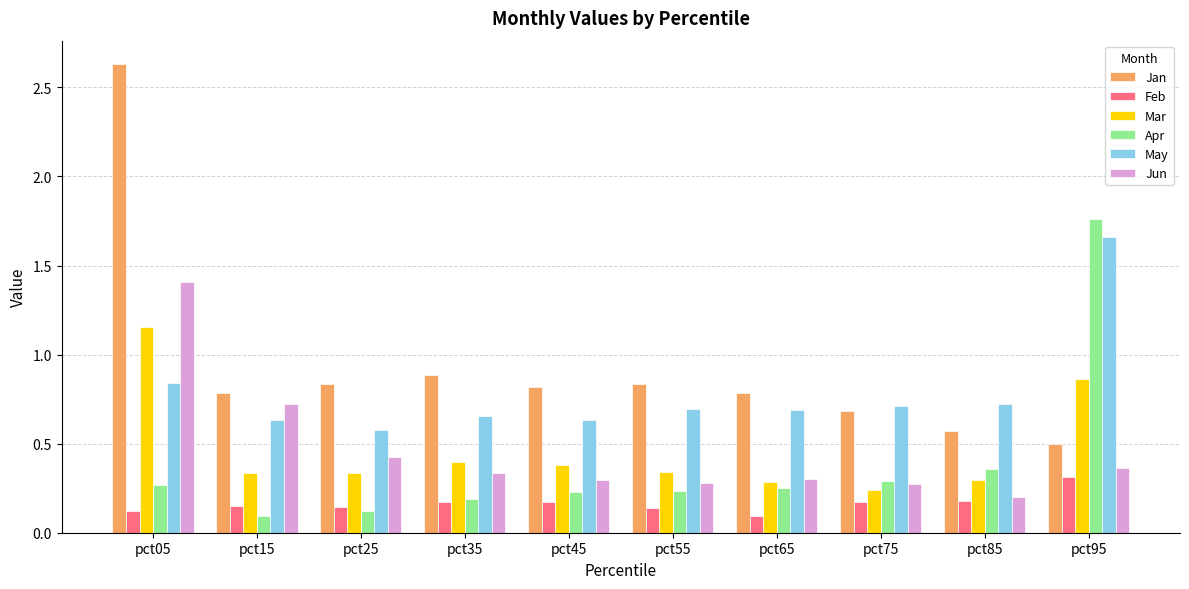

Count the Jun values in the range 0 to 1.

9